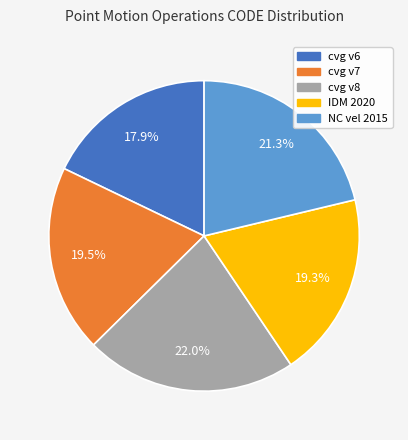

Is there any slice that represents more than half of the pie?

No